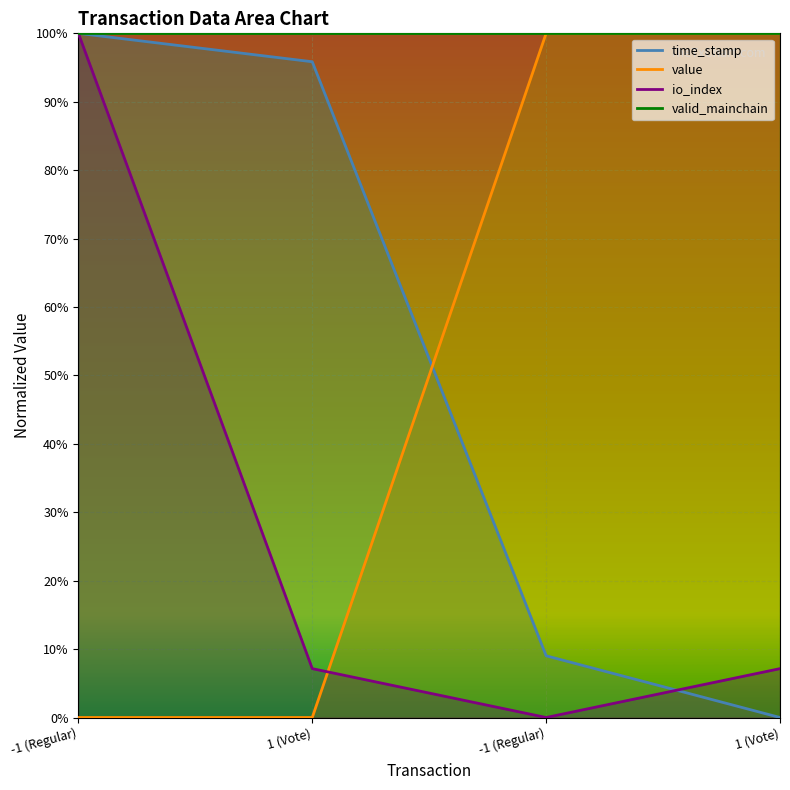

At which category does the chart reach its minimum across all series?

1 (Vote)